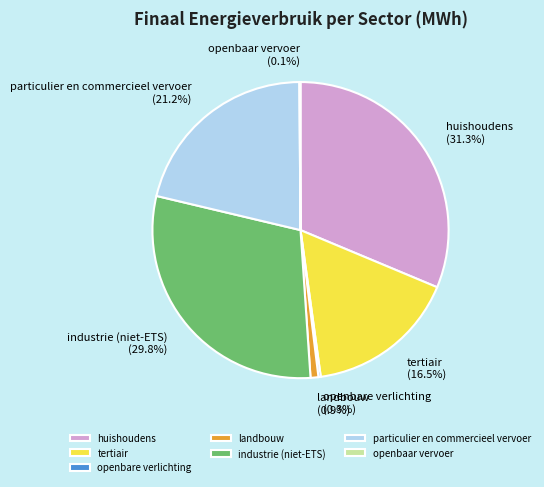

What is the total percentage of tertiair and landbouw?

17.4%